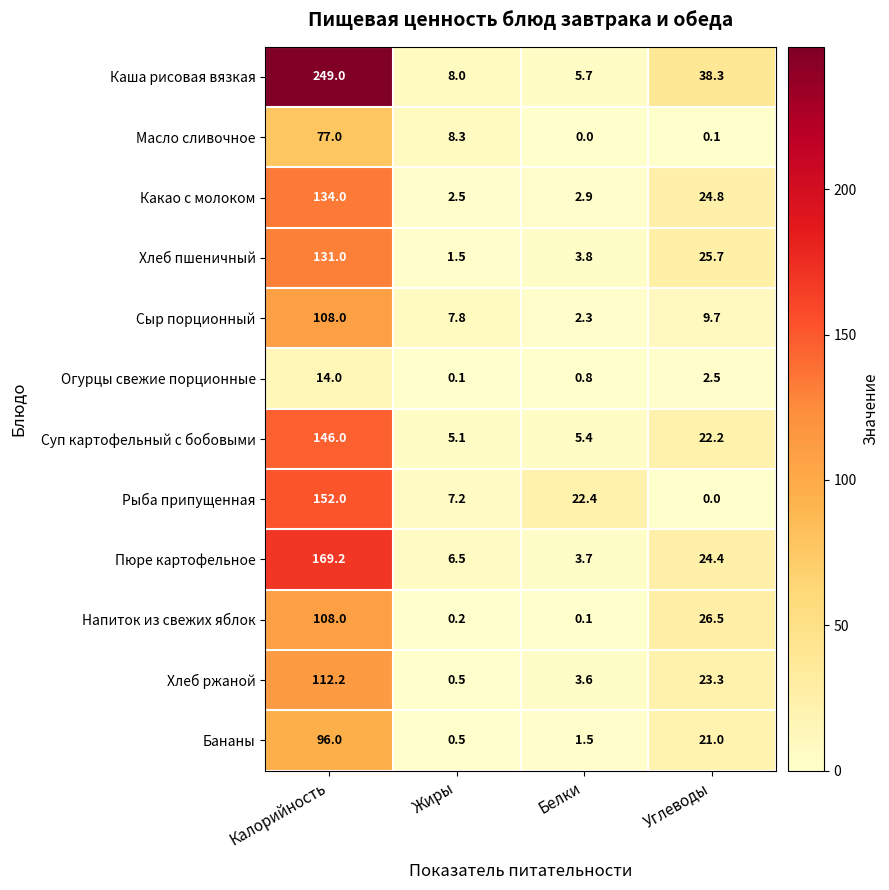

Which category has the lowest value in the Сыр порционный series?

Белки